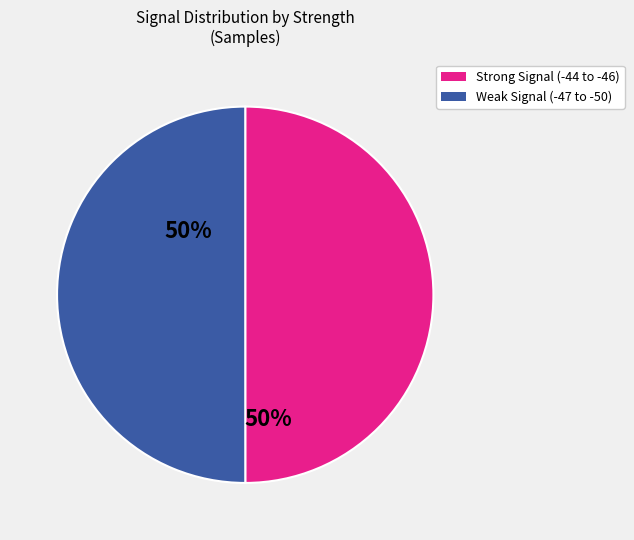

How many slices are in this pie chart?

2